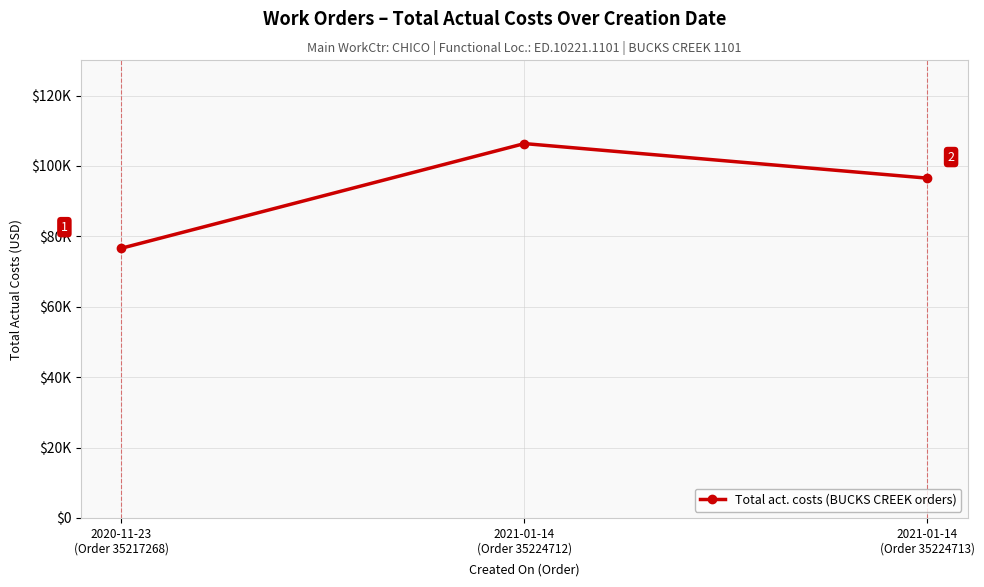

Approximately how many times larger is the value at 2021-01-14
(Order 35224712) compared to 2020-11-23
(Order 35217268)?

1.4